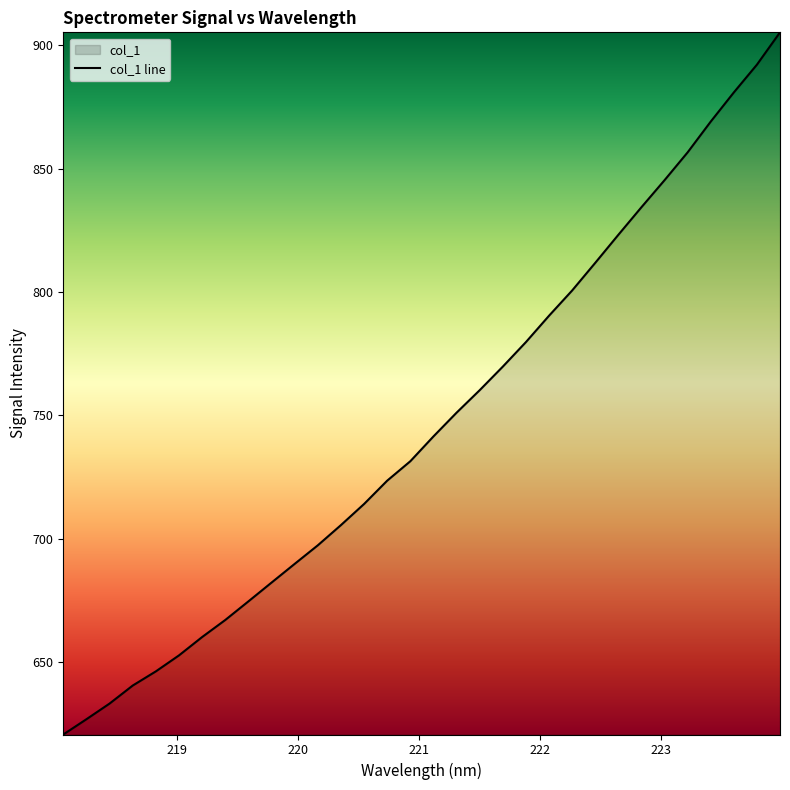

What is the smallest value displayed?

620.6